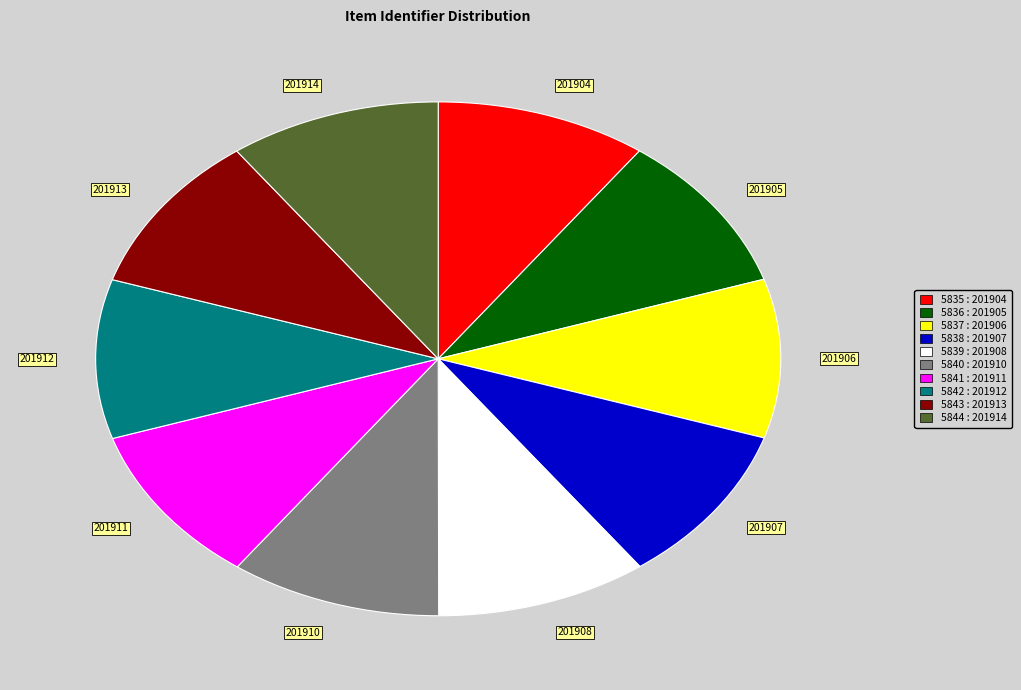

Approximately how many times larger is the value at 201908 compared to 201905?

1.0